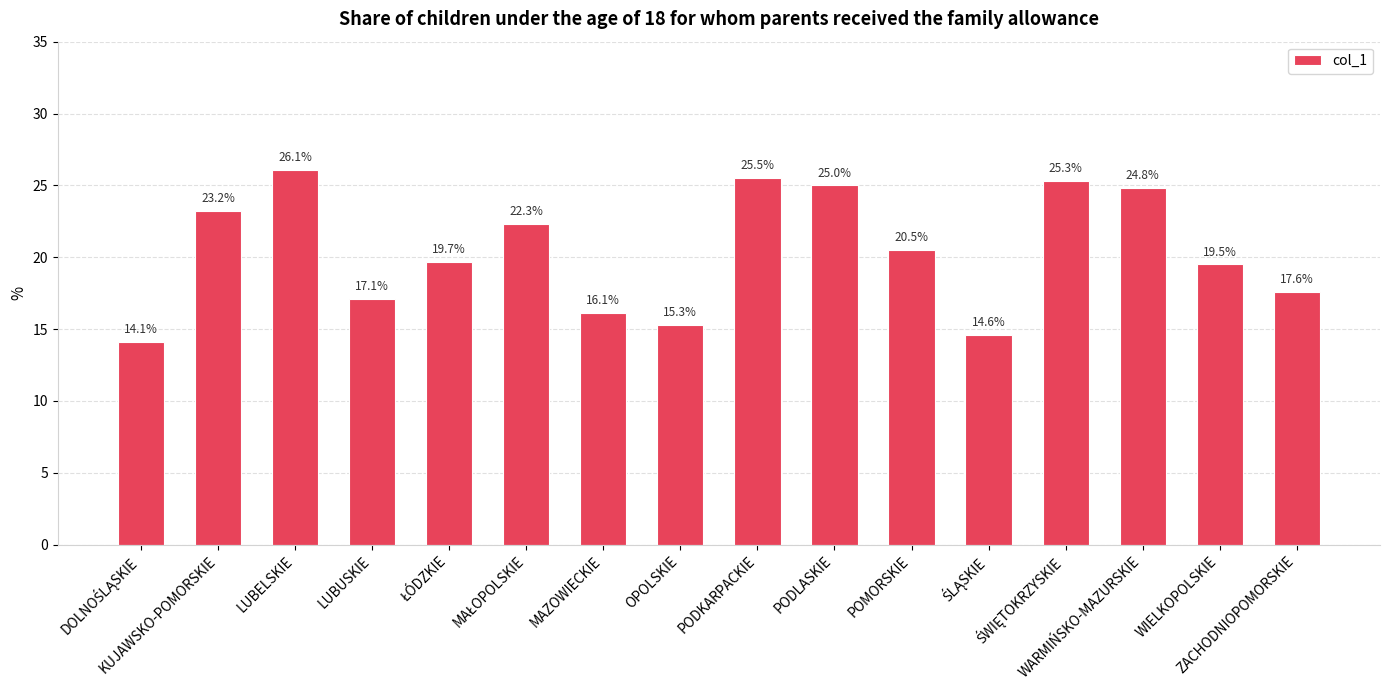

What value does the data have at LUBUSKIE?

17.1